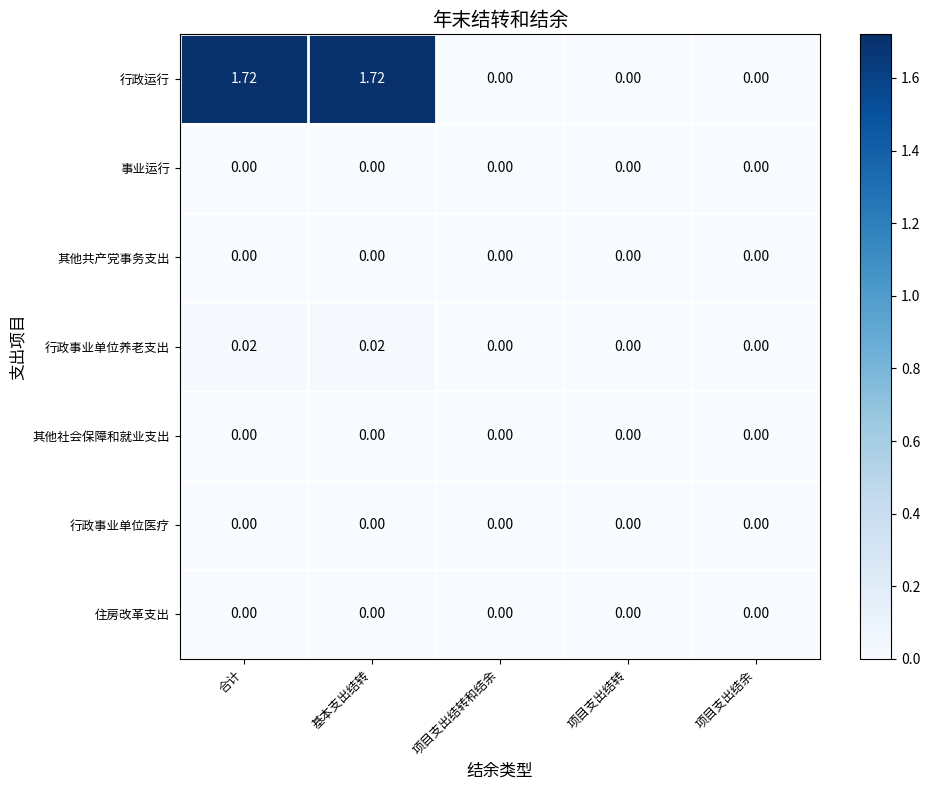

Between 基本支出结转 and 项目支出结转和结余, which series saw the biggest shift?

行政运行